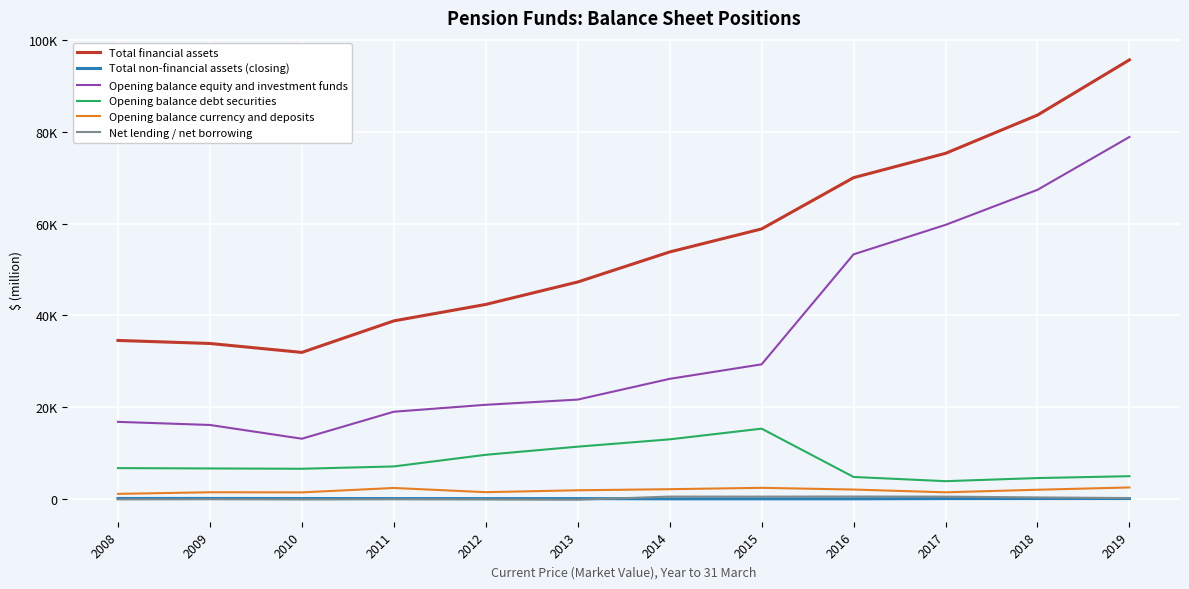

What is the value of the Total non-financial assets (closing) point at the 4th from the left?

100